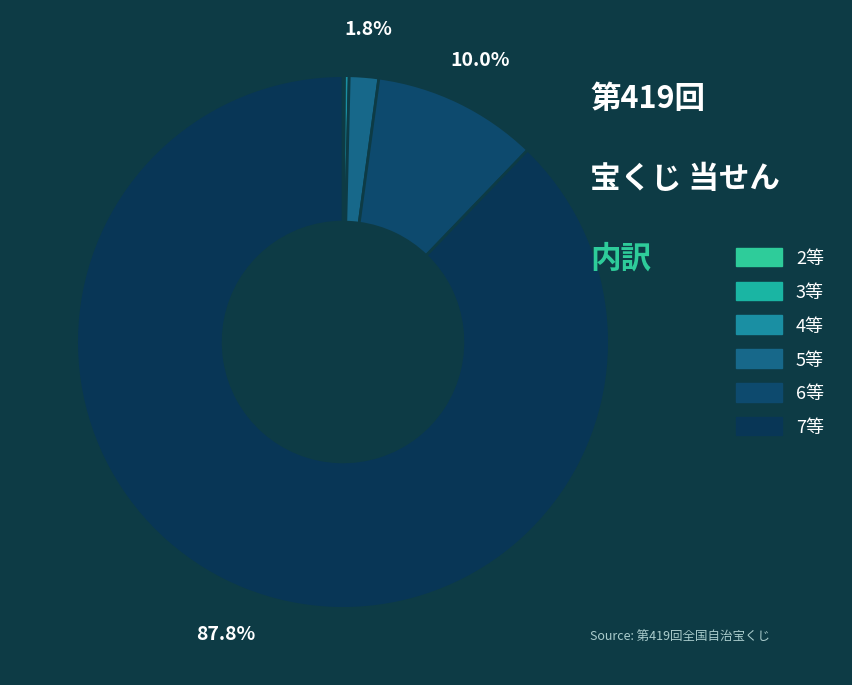

Which has a higher value, 7等 or 4等?

7等